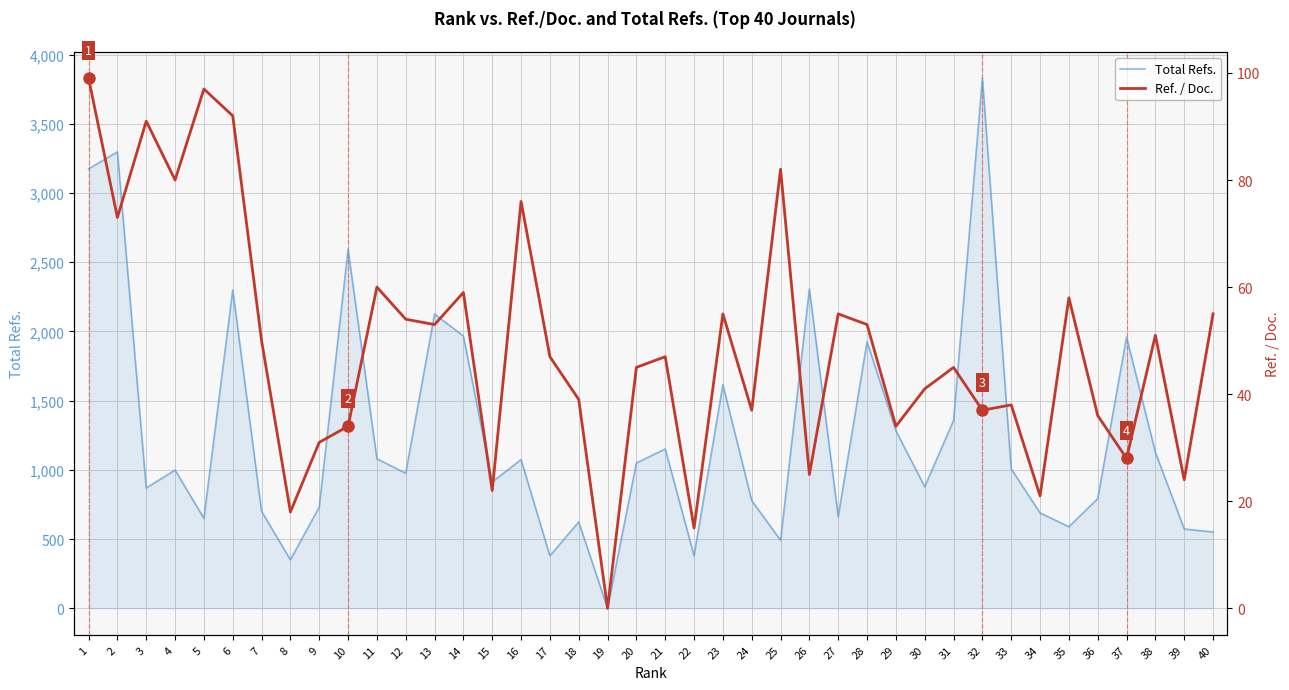

At which category is the sum across all series the highest?

32